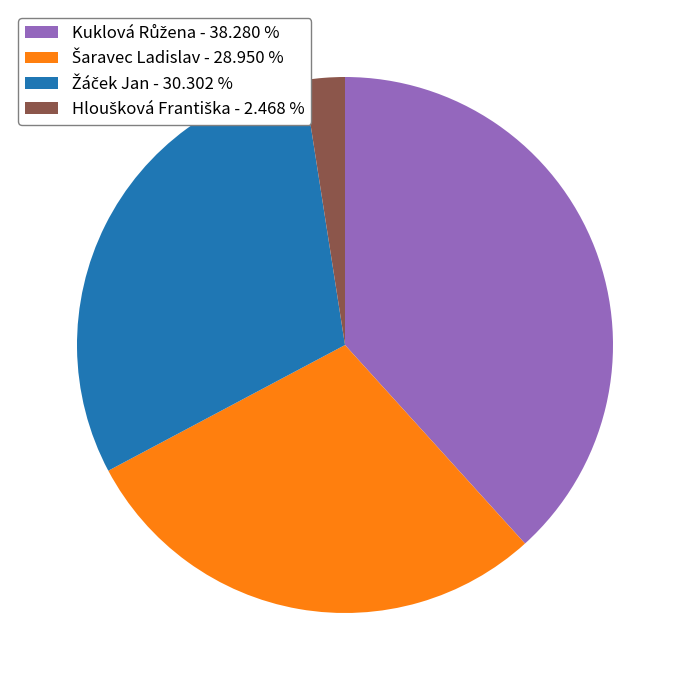

Does any single category account for the majority?

No